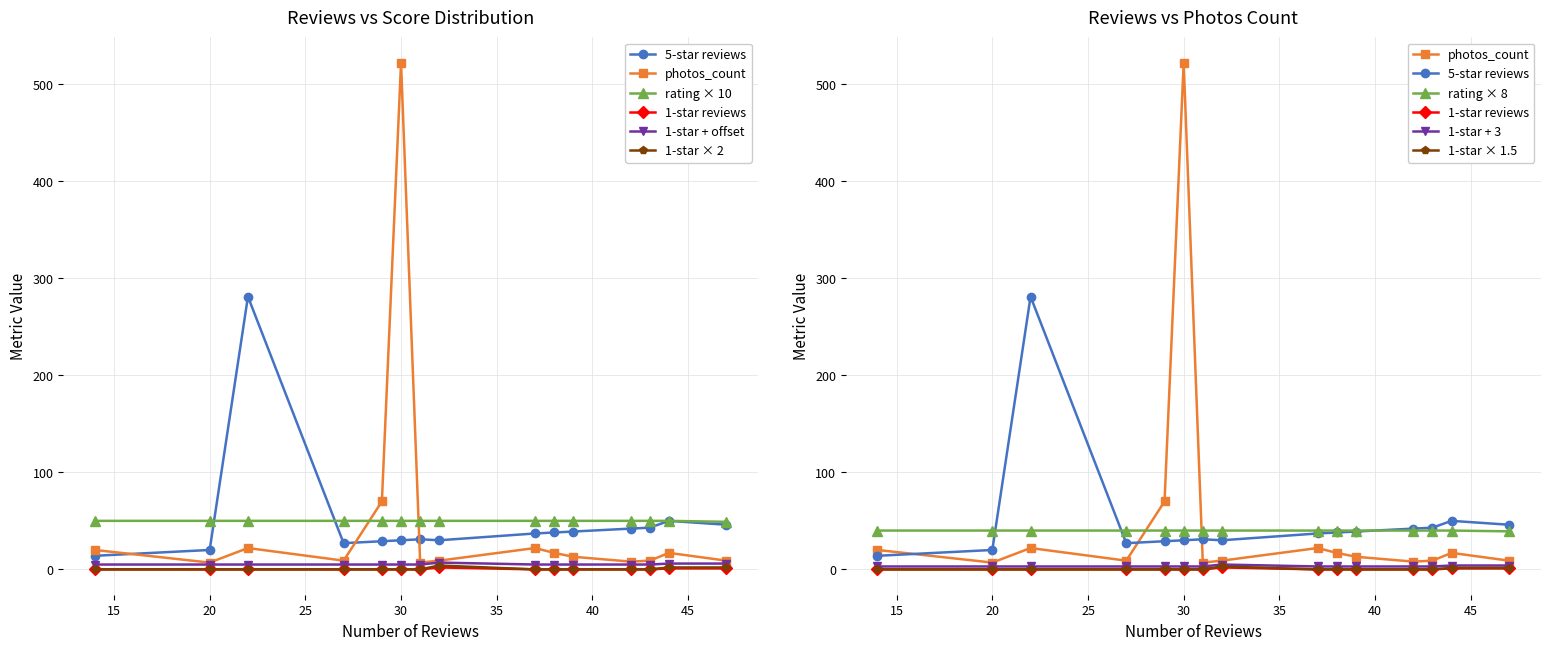

How many series are shown in this chart?

6